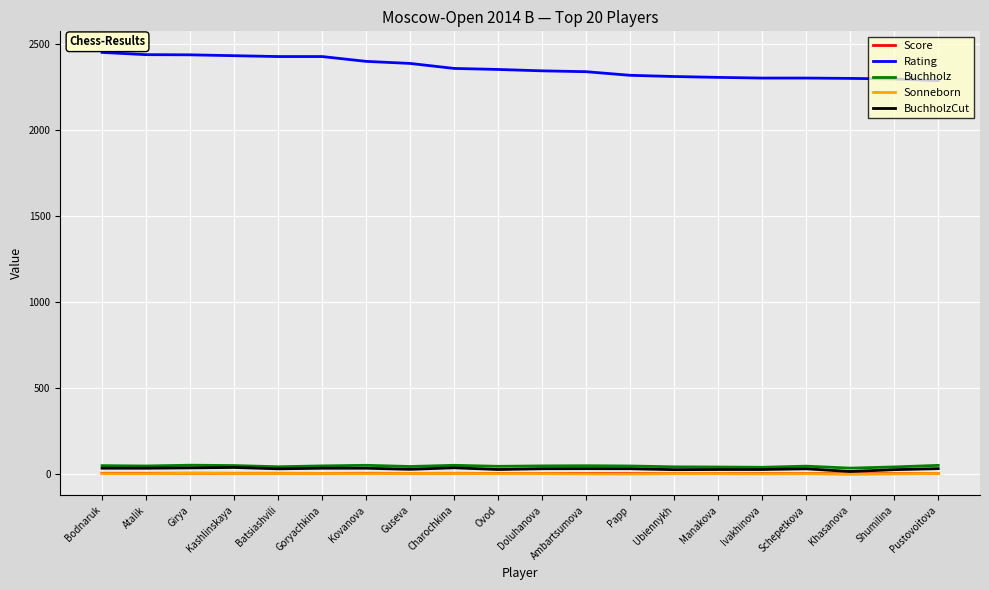

The Rating series shows 3504.4 at Bodnaruk. True or false?

False